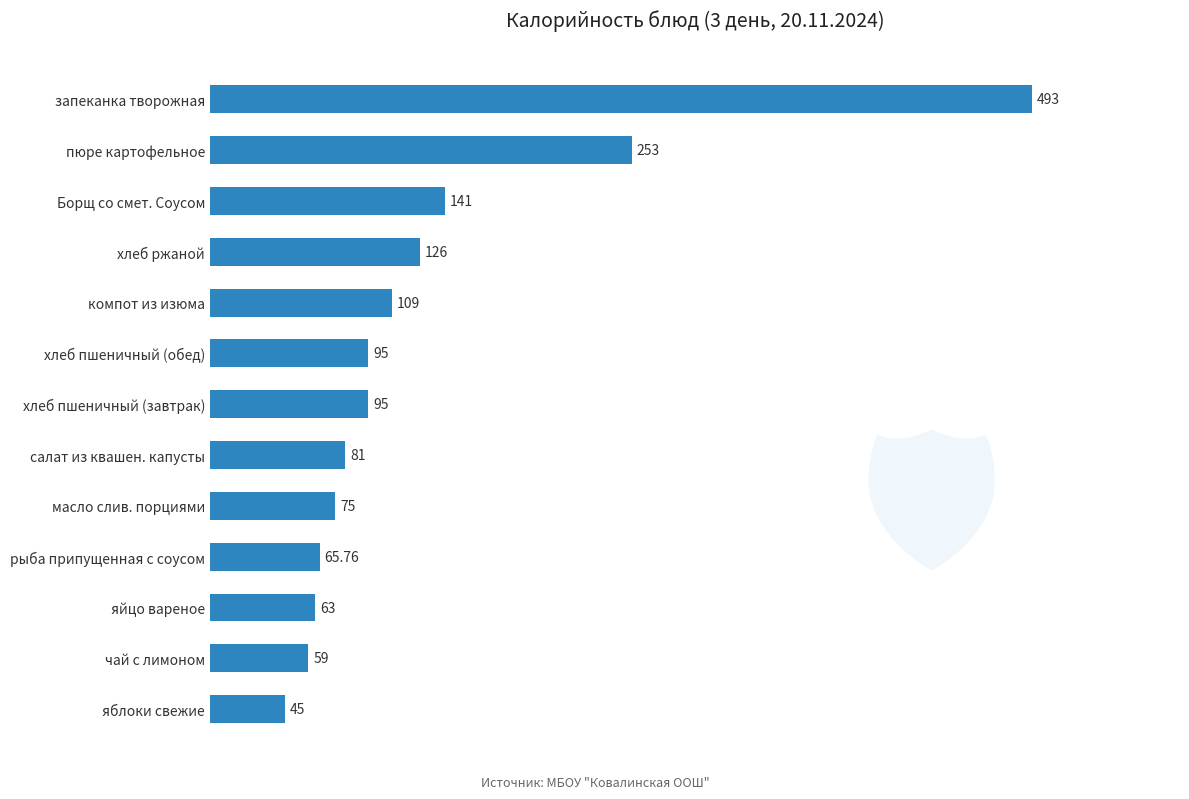

Does the chart contain any negative values?

No